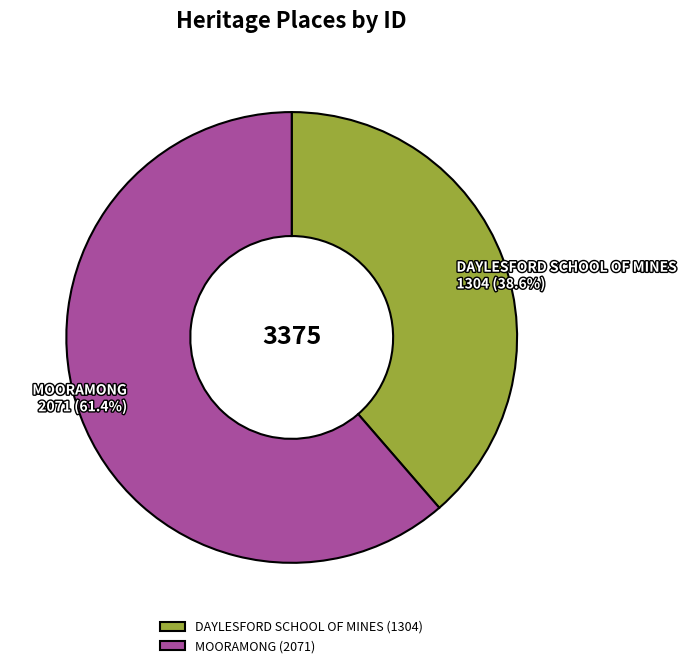

Rank the categories by value from lowest to highest.

DAYLESFORD SCHOOL OF MINES, MOORAMONG